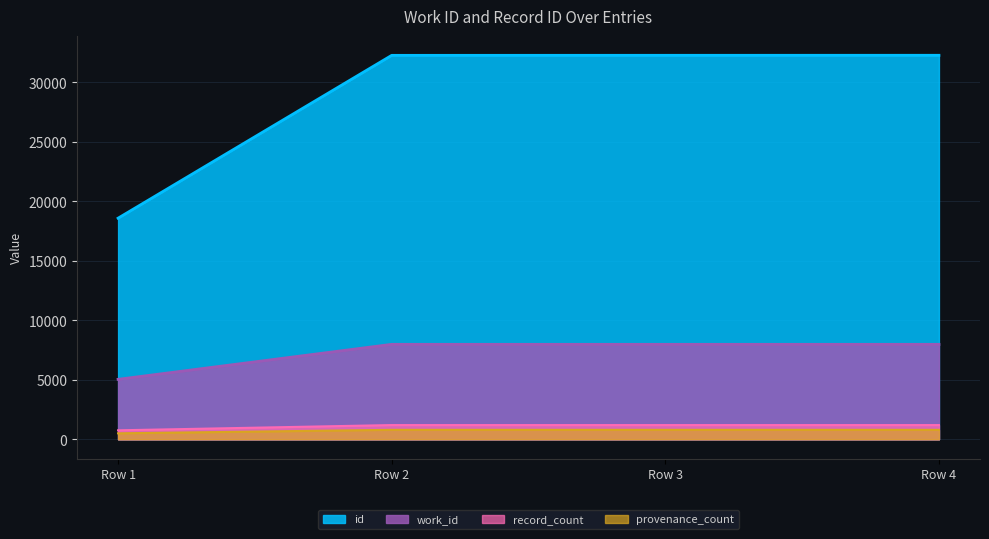

At how many categories does at least one series exceed 24673?

3